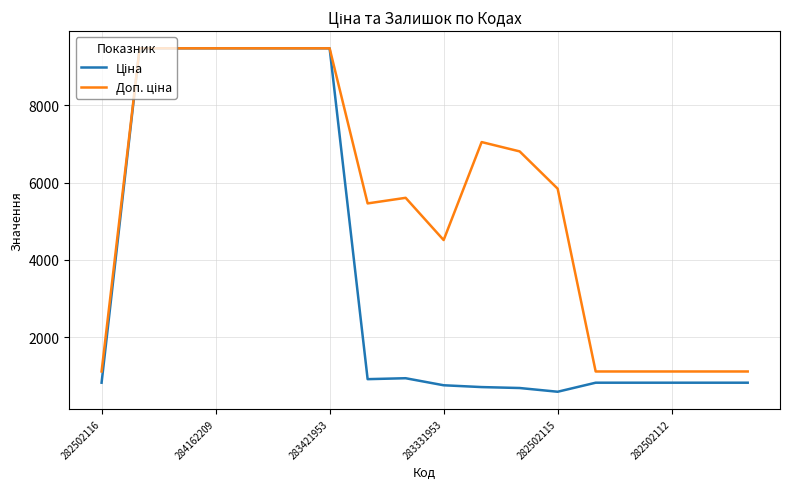

At how many categories does at least one series exceed 4811?

11